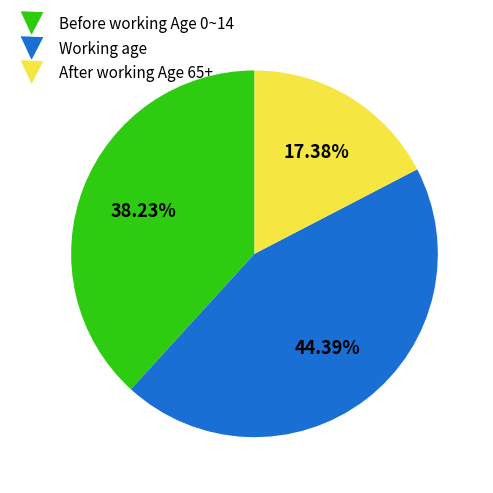

Is there a majority slice in this chart?

No